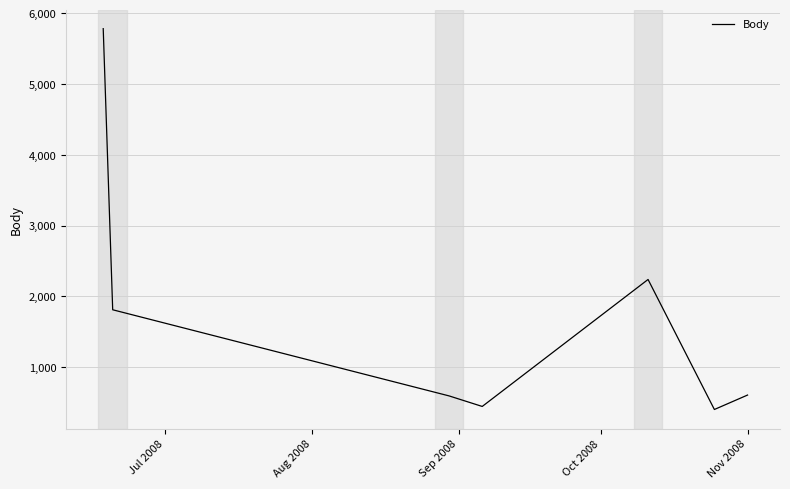

What is the sum of all values?

11880